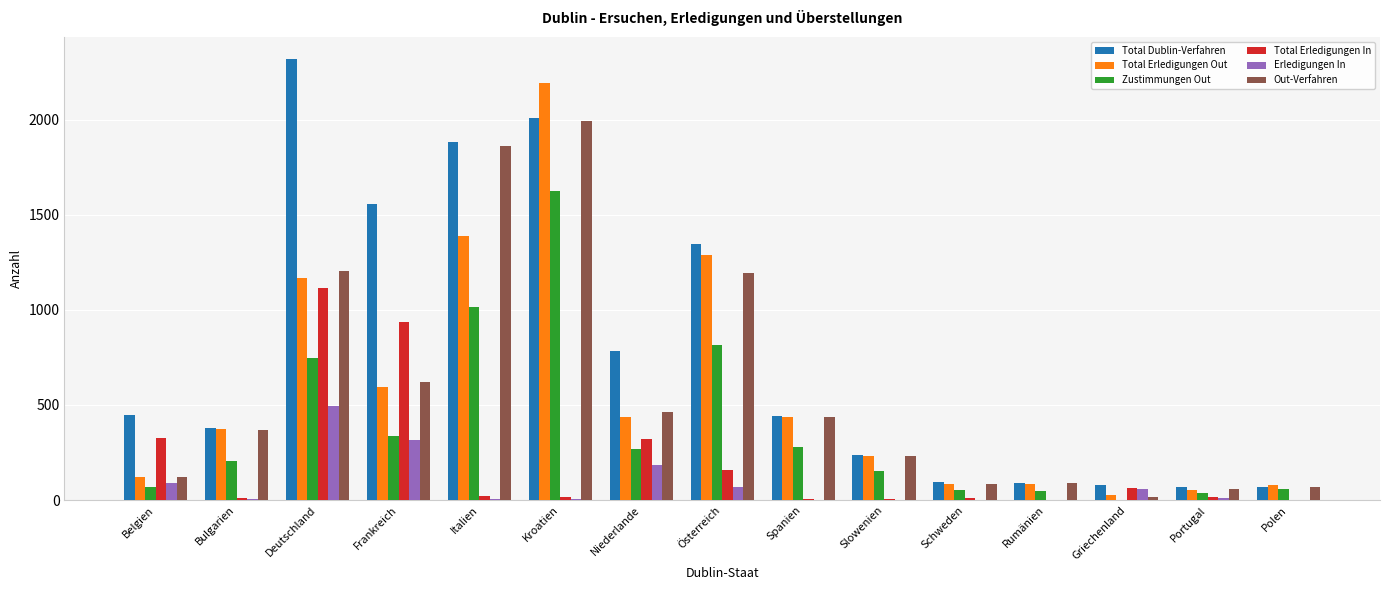

Which series changed the most between Deutschland and Spanien?

Total Dublin-Verfahren